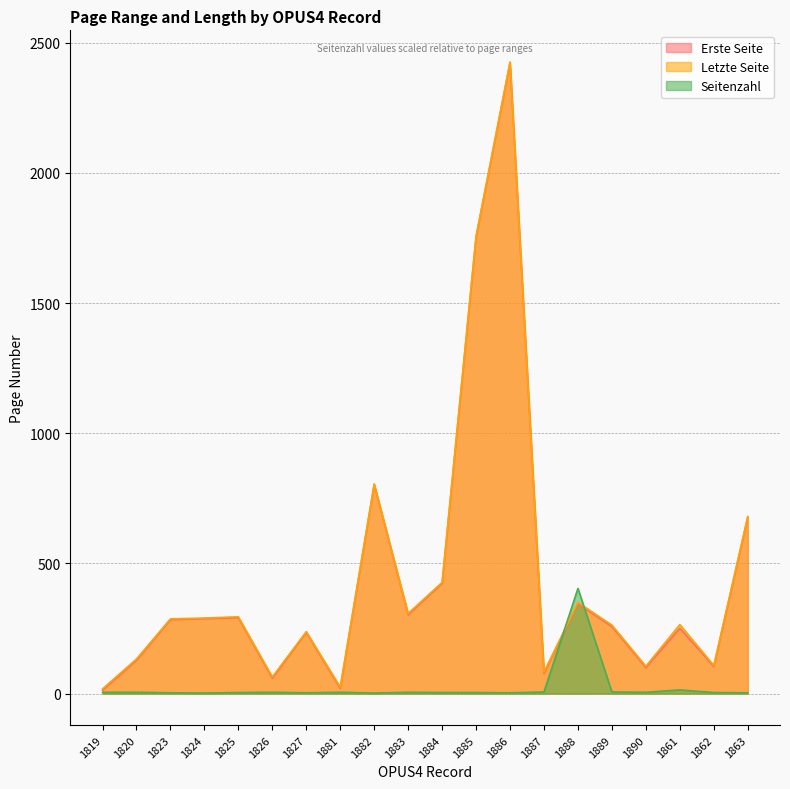

How many data points in Erste Seite are less than 284?

10